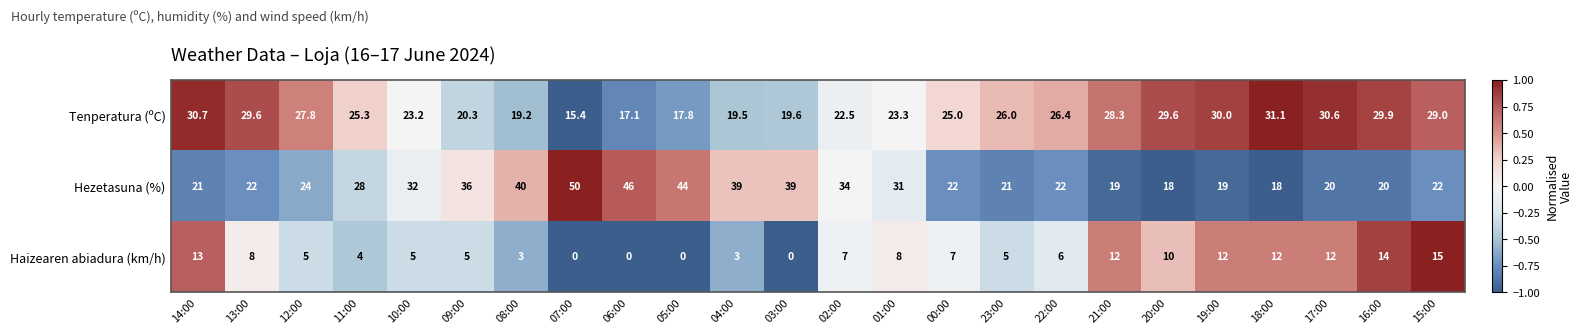

Is it true that Tenperatura (ºC) equals 23.3 at 01:00?

True